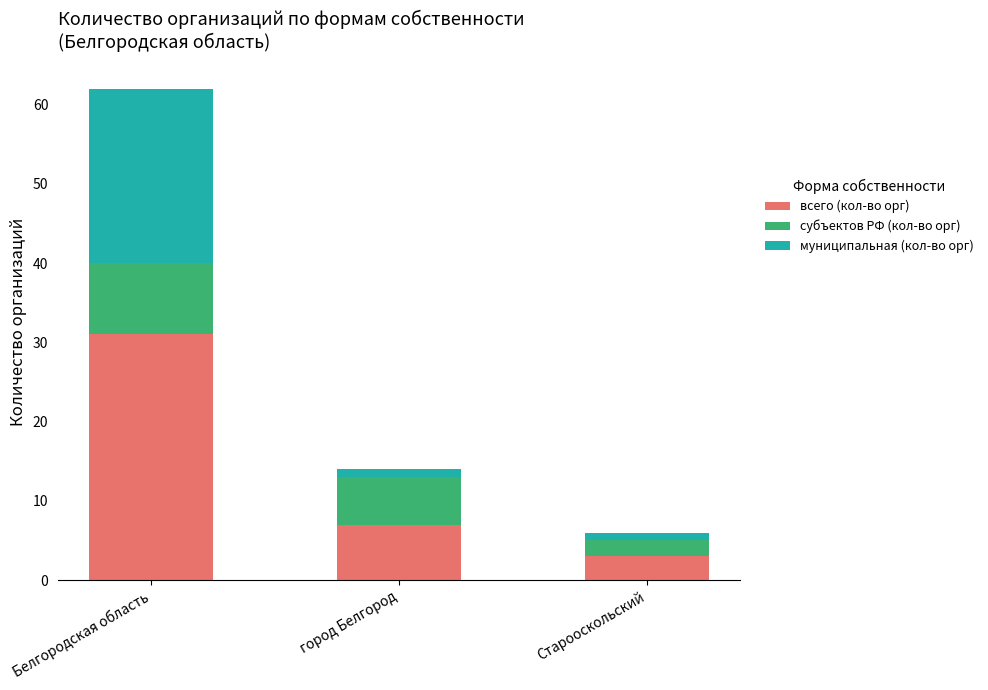

What is the lowest value of the всего (кол-во орг) series?

3